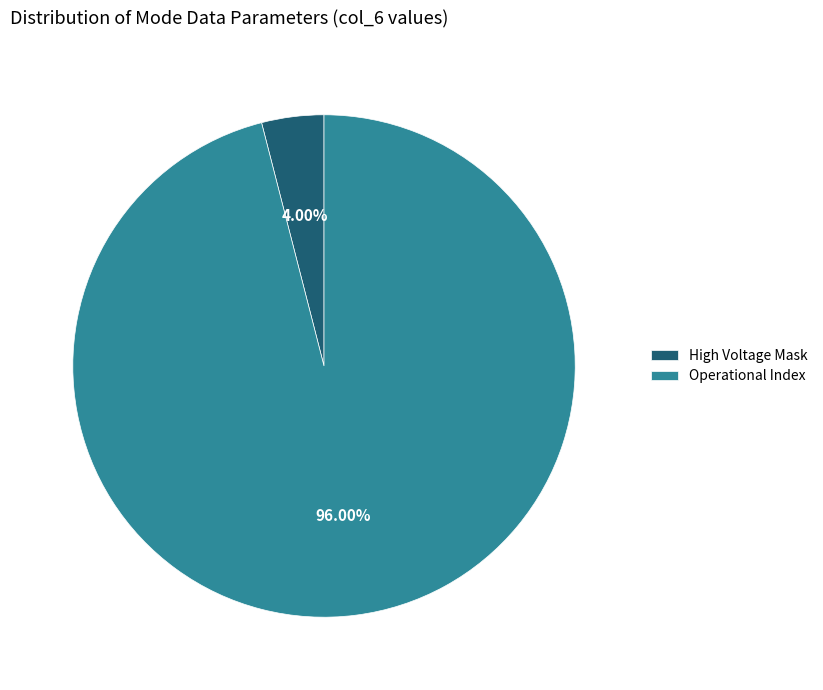

Does any single category account for the majority?

Yes